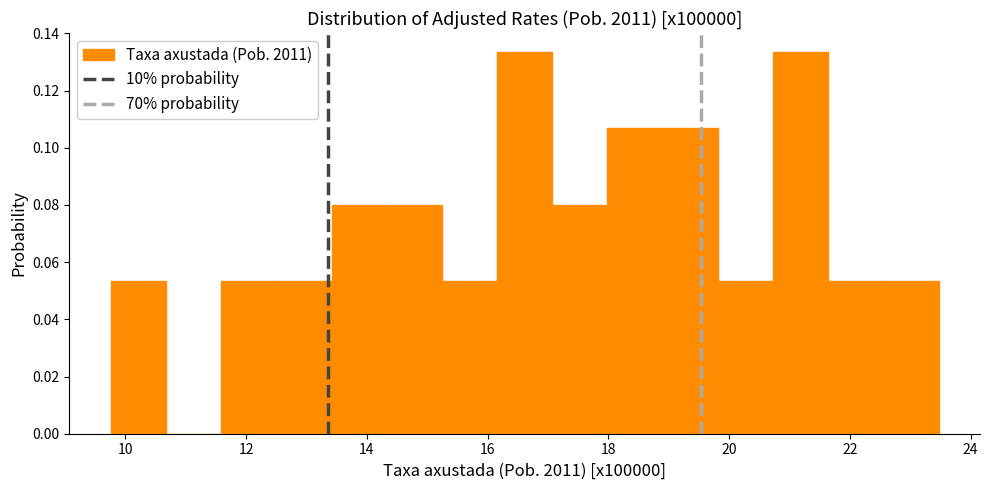

How tall is the bar that spans 18.0 to 19.0 on the x-axis? Neither the bar edges nor the heights are printed on the chart, so give them approximately, as read against the axes.

0.106